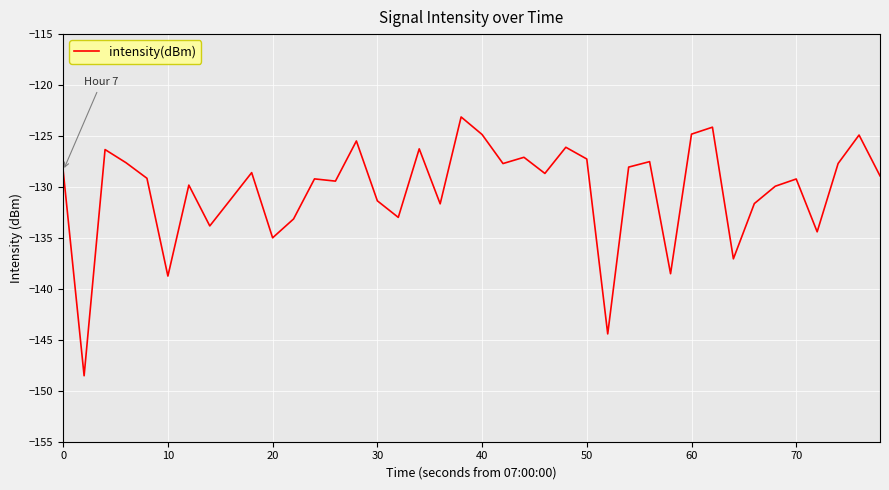

Is this an area chart (filled region under the line)?

No